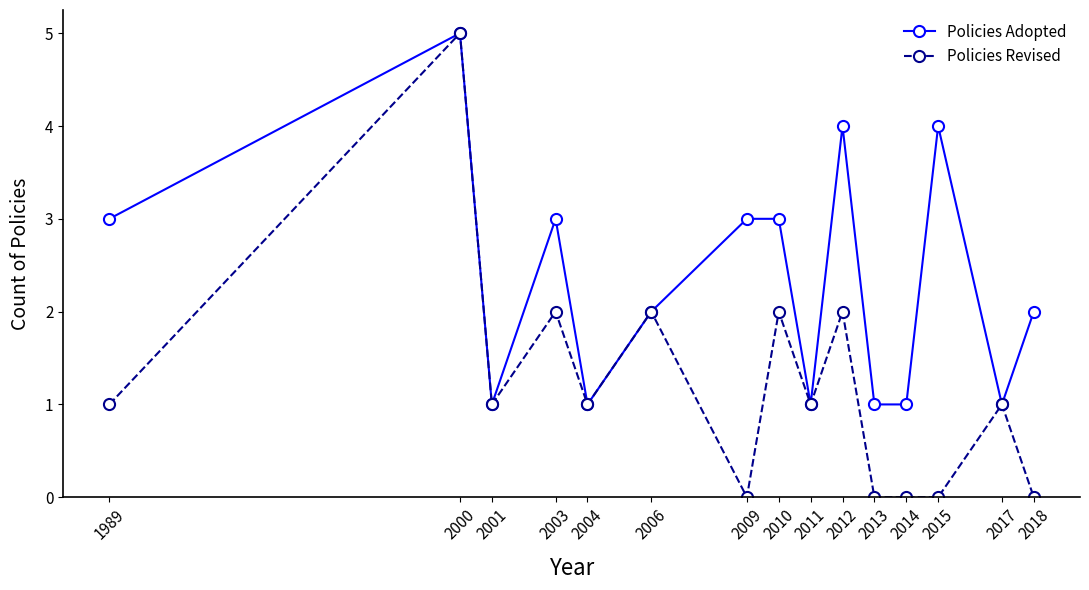

Which series has the largest total across all categories?

Policies Adopted